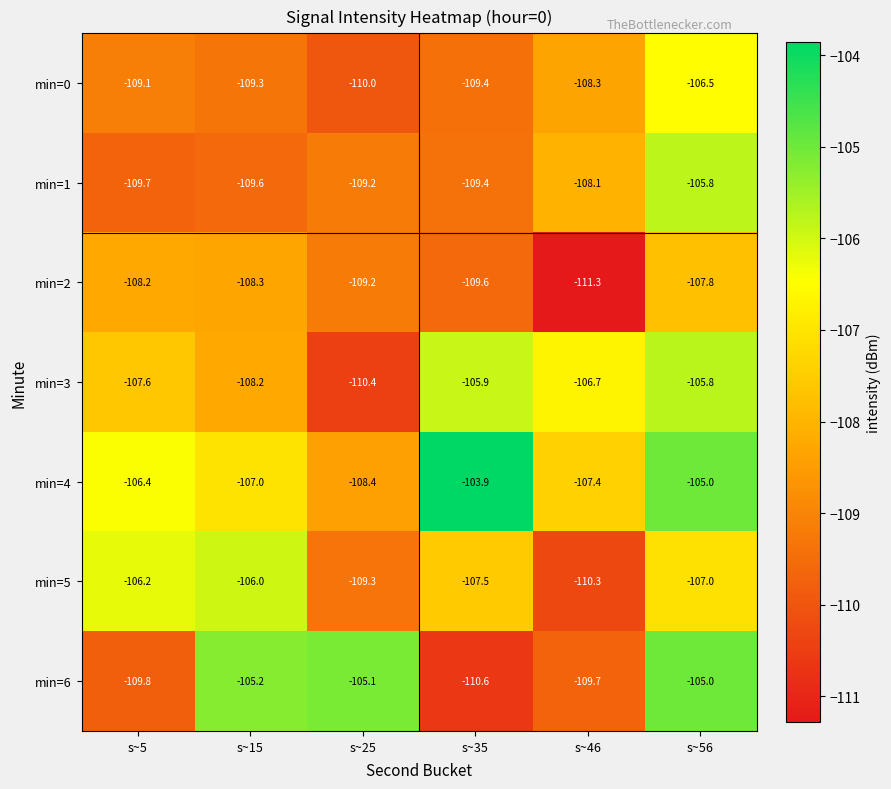

Which label corresponds to the smallest value in the chart?

s~46